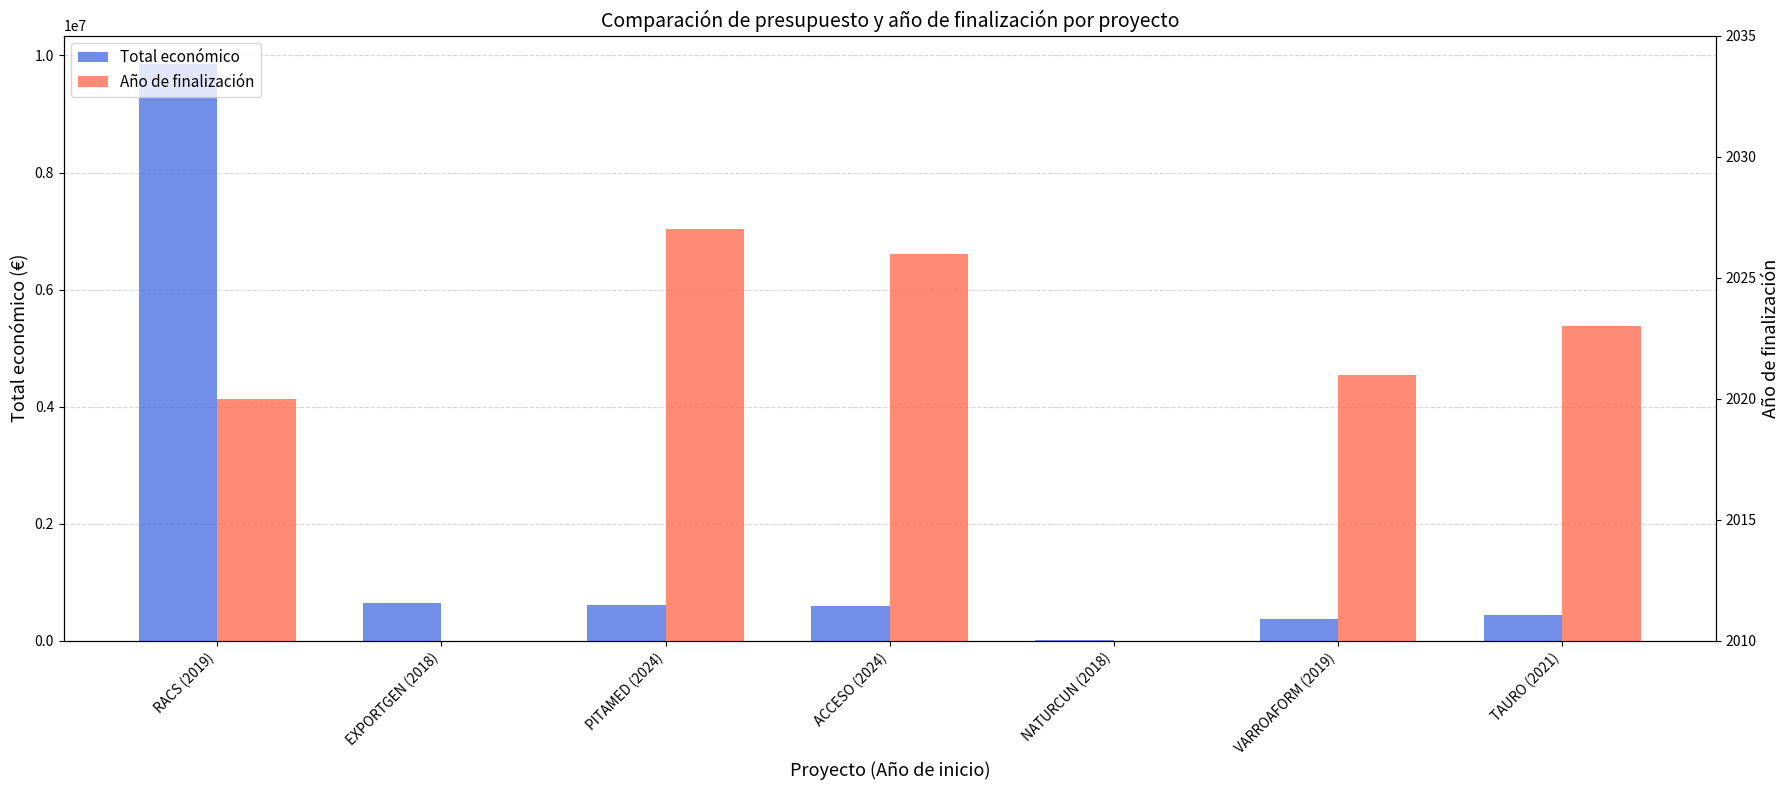

What is the highest value of the Total económico series?

9847932